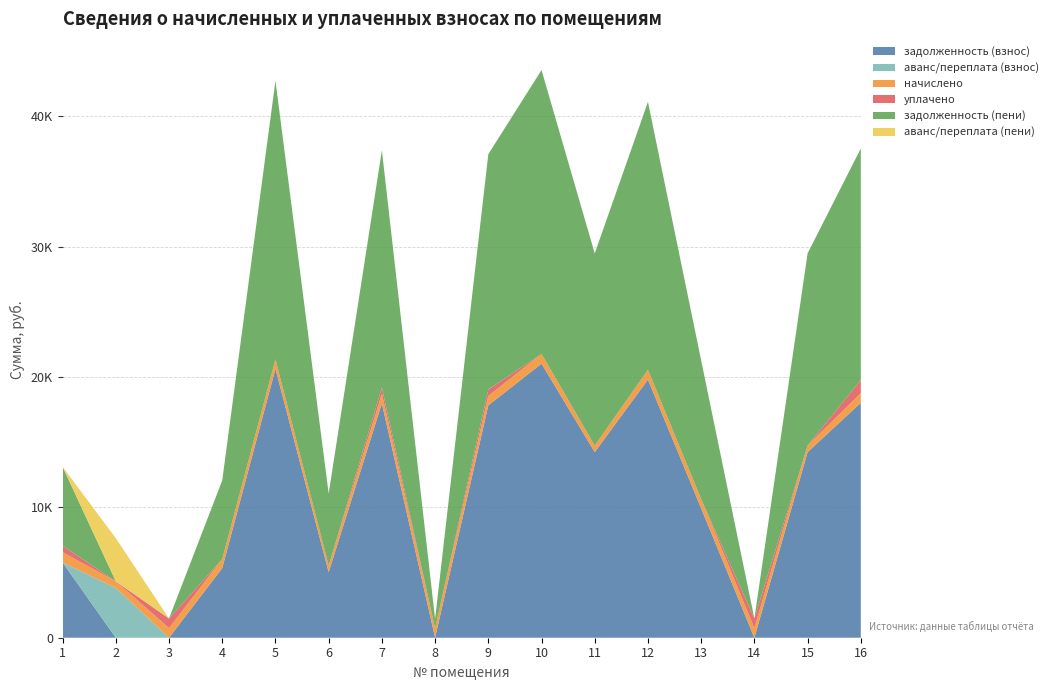

Reading right to left, list all the values displayed in this chart.

задолженность (взнос): 18021.8	14230.7	0.0	9923.1	19801.0	14230.7	21021.4	17822.5	5.7	17972.3	5030.9	20621.9	5340.5	1.4	0.0	5776.3
аванс/переплата (взнос): 0.0	0.0	0.3	0.0	0.0	0.0	0.0	0.0	0.0	0.0	0.0	0.0	0.0	0.0	3817.9	0.0
начислено: 740.6	506.2	737.0	712.2	747.7	506.2	747.7	719.3	712.2	721.0	499.1	733.5	692.6	735.3	507.9	779.7
уплачено: 1000.0	0.0	737.0	0.0	0.0	0.0	0.0	500.0	0.0	500.0	0.0	0.0	0.0	737.0	0.0	500.0
задолженность (пени): 17762.4	14736.8	0.0	10635.3	20548.7	14736.8	21769.0	18041.8	717.9	18193.4	5529.9	21355.4	6033.1	0.0	0.0	6055.9
аванс/переплата (пени): 0.0	0.0	0.3	0.0	0.0	0.0	0.0	0.0	0.0	0.0	0.0	0.0	0.0	0.4	3310.0	0.0